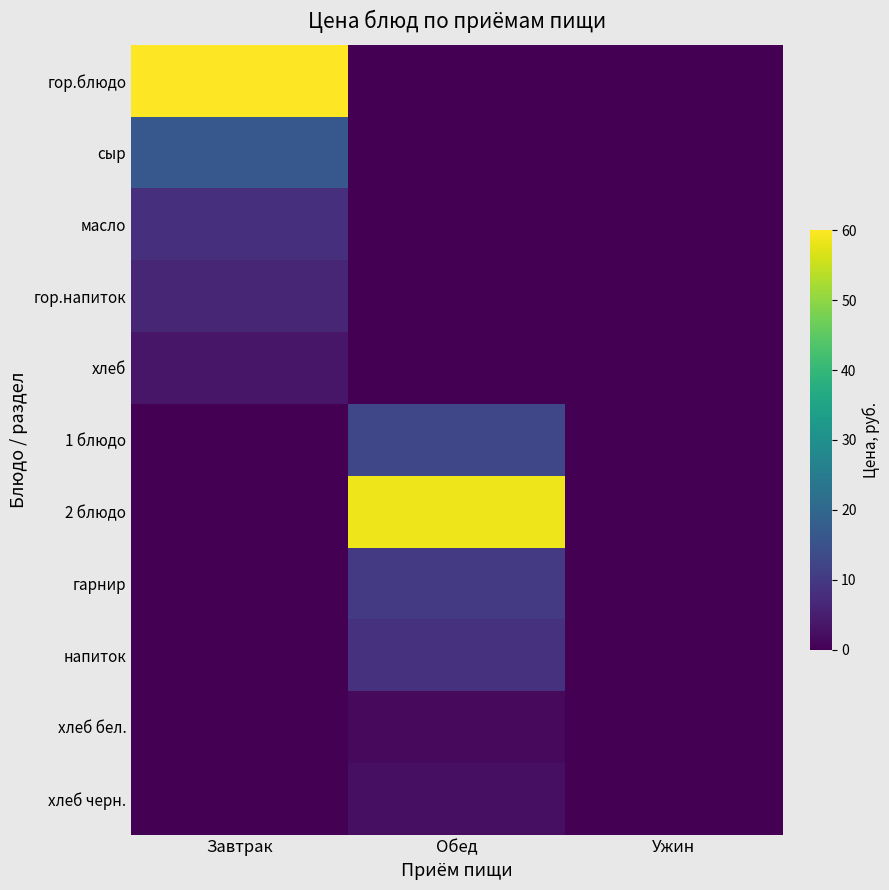

Reading left to right, extract all data points from this chart.

гор.блюдо: Завтрак=60.1	Обед=0.0	Ужин=0.0
сыр: Завтрак=16.6	Обед=0.0	Ужин=0.0
масло: Завтрак=8.0	Обед=0.0	Ужин=0.0
гор.напиток: Завтрак=6.4	Обед=0.0	Ужин=0.0
хлеб: Завтрак=3.5	Обед=0.0	Ужин=0.0
1 блюдо: Завтрак=0.0	Обед=12.9	Ужин=0.0
2 блюдо: Завтрак=0.0	Обед=58.6	Ужин=0.0
гарнир: Завтрак=0.0	Обед=10.1	Ужин=0.0
напиток: Завтрак=0.0	Обед=8.5	Ужин=0.0
хлеб бел.: Завтрак=0.0	Обед=1.6	Ужин=0.0
хлеб черн.: Завтрак=0.0	Обед=2.4	Ужин=0.0